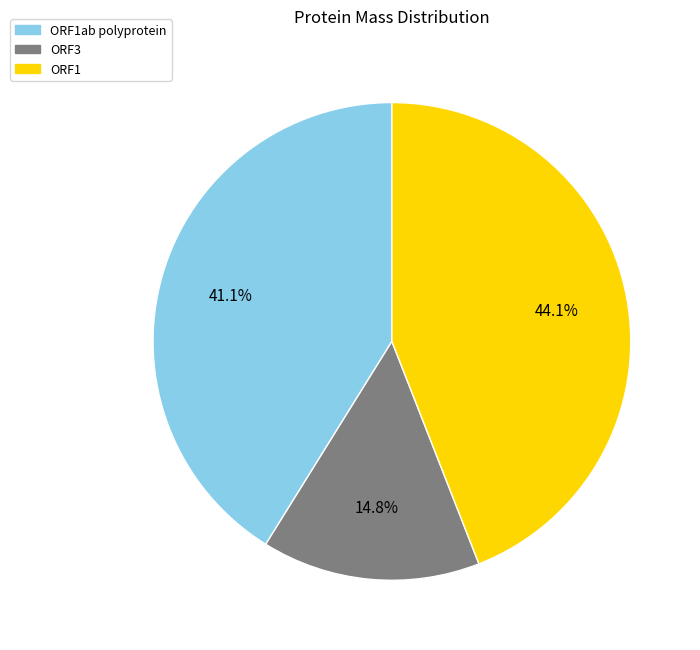

To the nearest percent, what is the average slice percentage?

33%